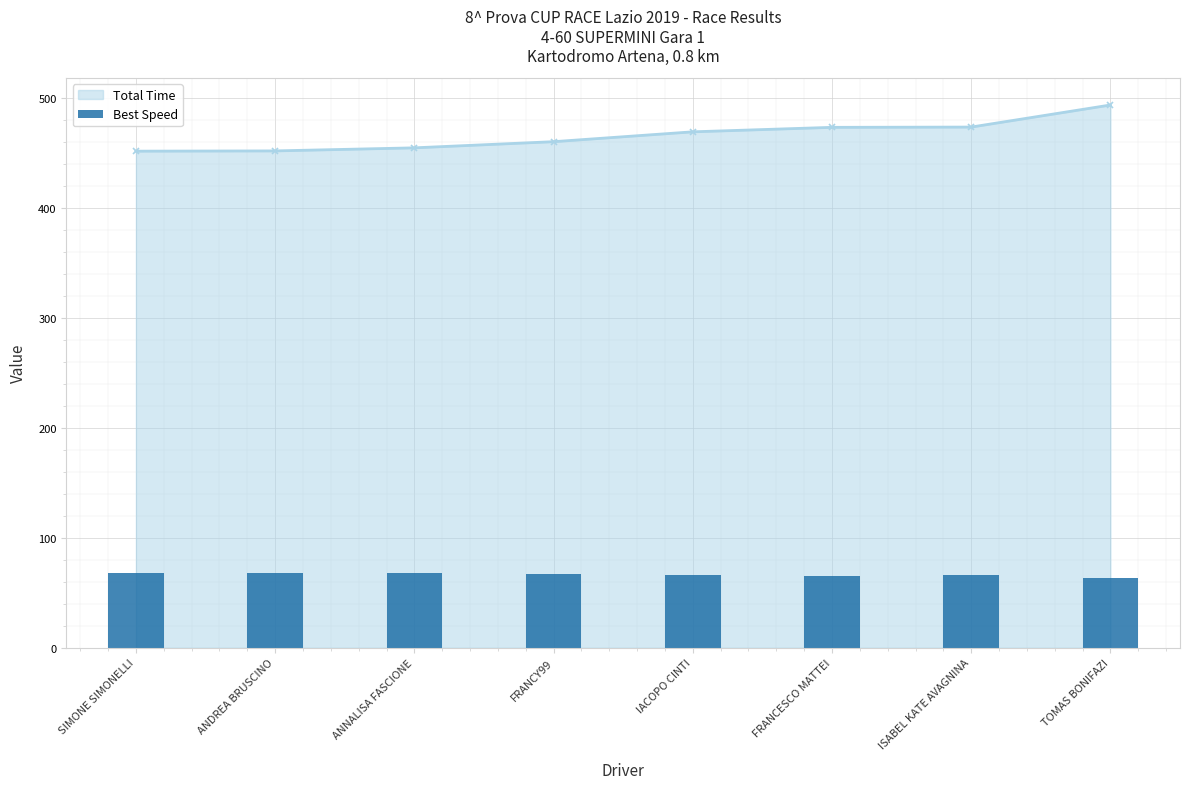

What is the label of the 2nd bar from the left?

ANDREA BRUSCINO